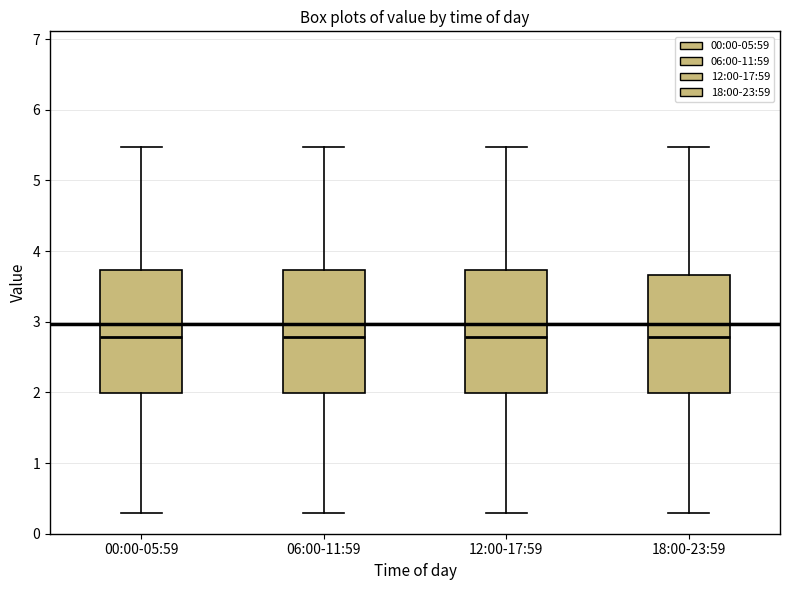

Reading left to right, read every box against the y-axis: the position of its median line, the range the box covers, and the ends of its whiskers. The values are not printed on the chart, so give them approximately, as read against the axis.

00:00-05:59: median 2.8, box 2.0 to 3.7, whiskers 0.3 to 5.5
06:00-11:59: median 2.8, box 2.0 to 3.7, whiskers 0.3 to 5.5
12:00-17:59: median 2.8, box 2.0 to 3.7, whiskers 0.3 to 5.5
18:00-23:59: median 2.8, box 2.0 to 3.7, whiskers 0.3 to 5.5